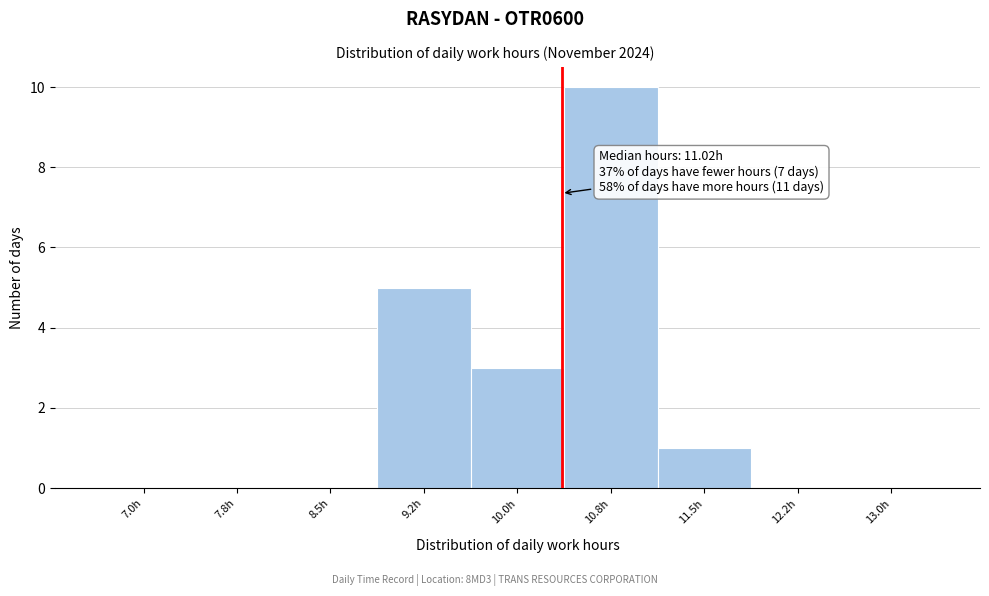

Reading left to right, transcribe all the data shown in this chart.

7.0h=0	7.8h=0	8.5h=0	9.2h=5	10.0h=3	10.8h=10	11.5h=1	12.2h=0	13.0h=0